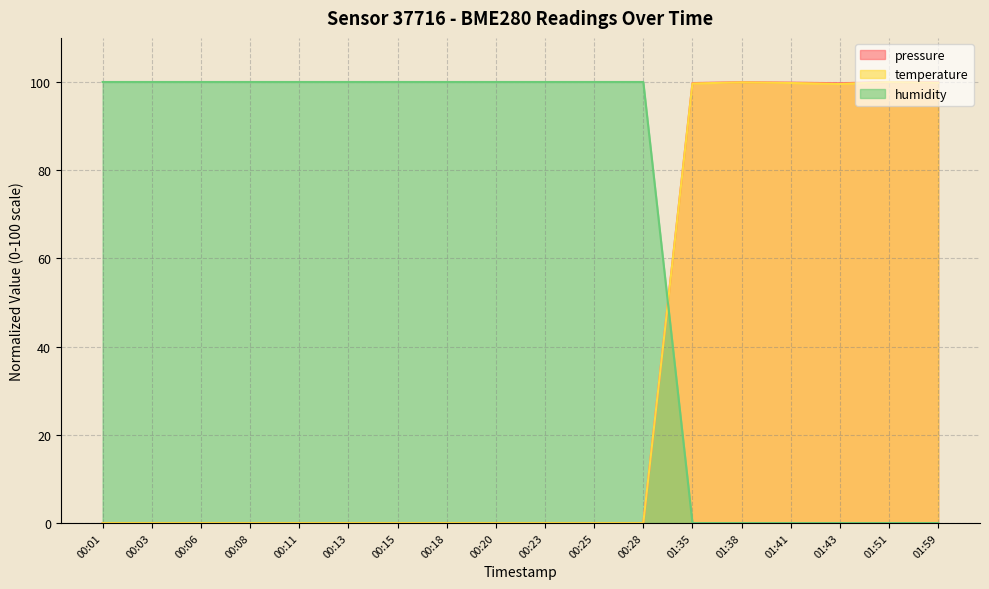

Which has a higher value, 00:25 or 00:20?

00:25